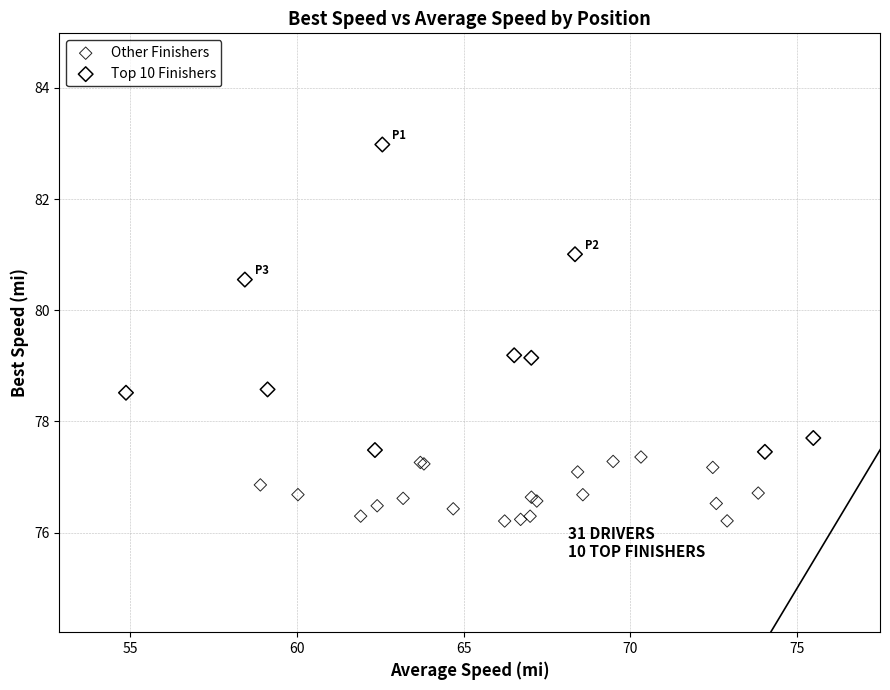

Which series reaches the maximum Y coordinate?

Top 10 Finishers